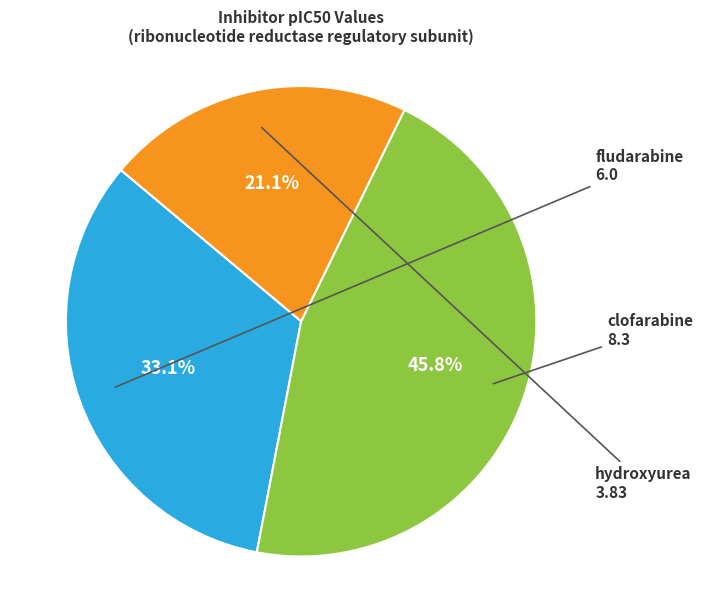

How many segments does this pie chart have?

3